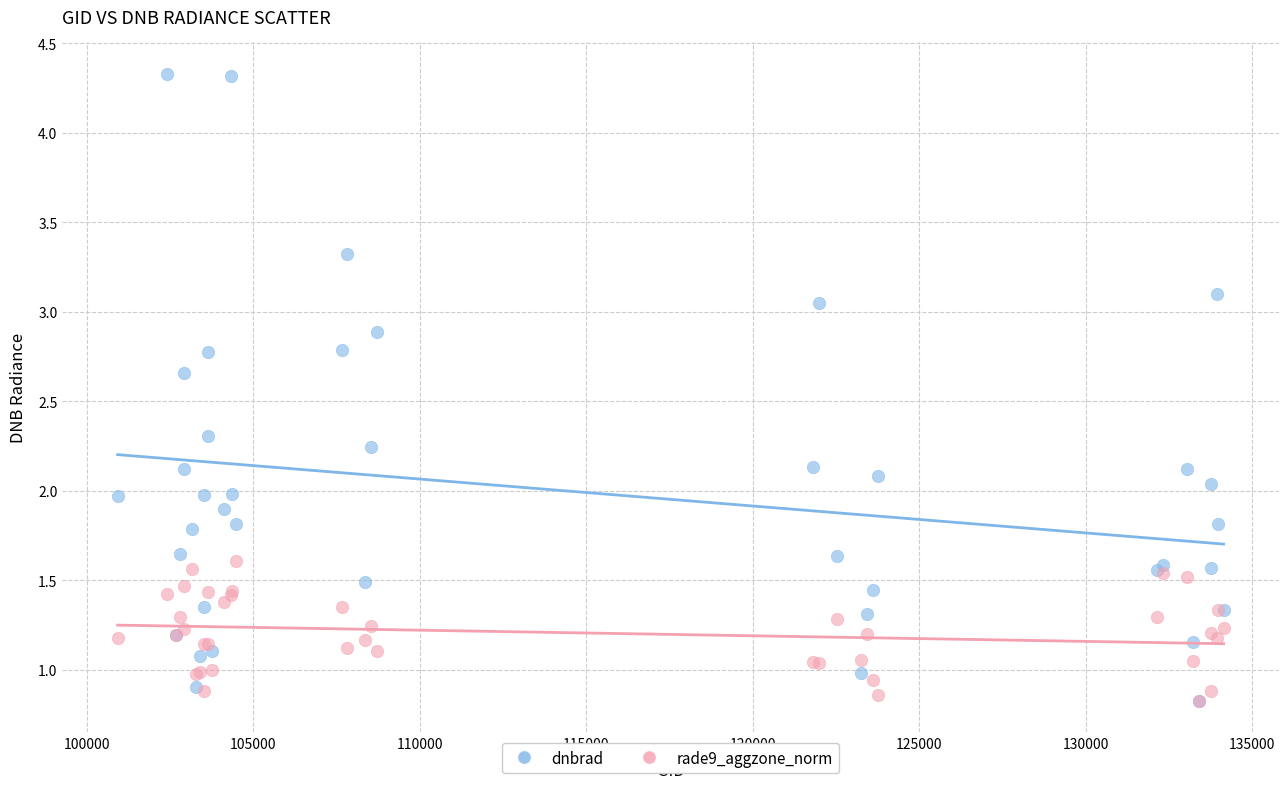

Which series reaches the maximum Y coordinate?

dnbrad